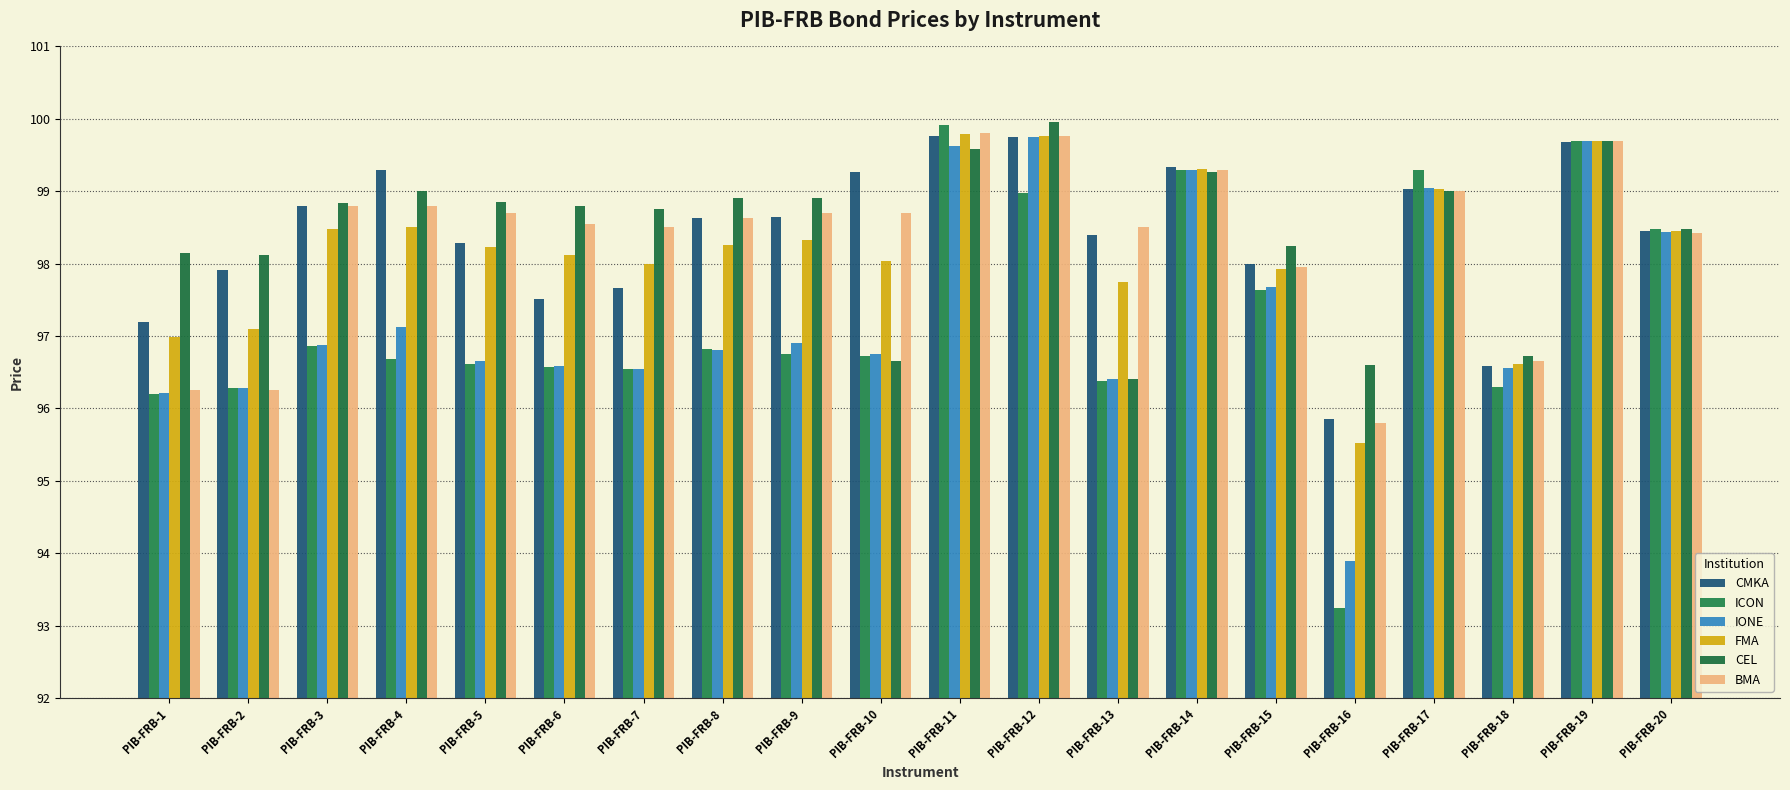

What is the highest value of the ICON series?

99.9